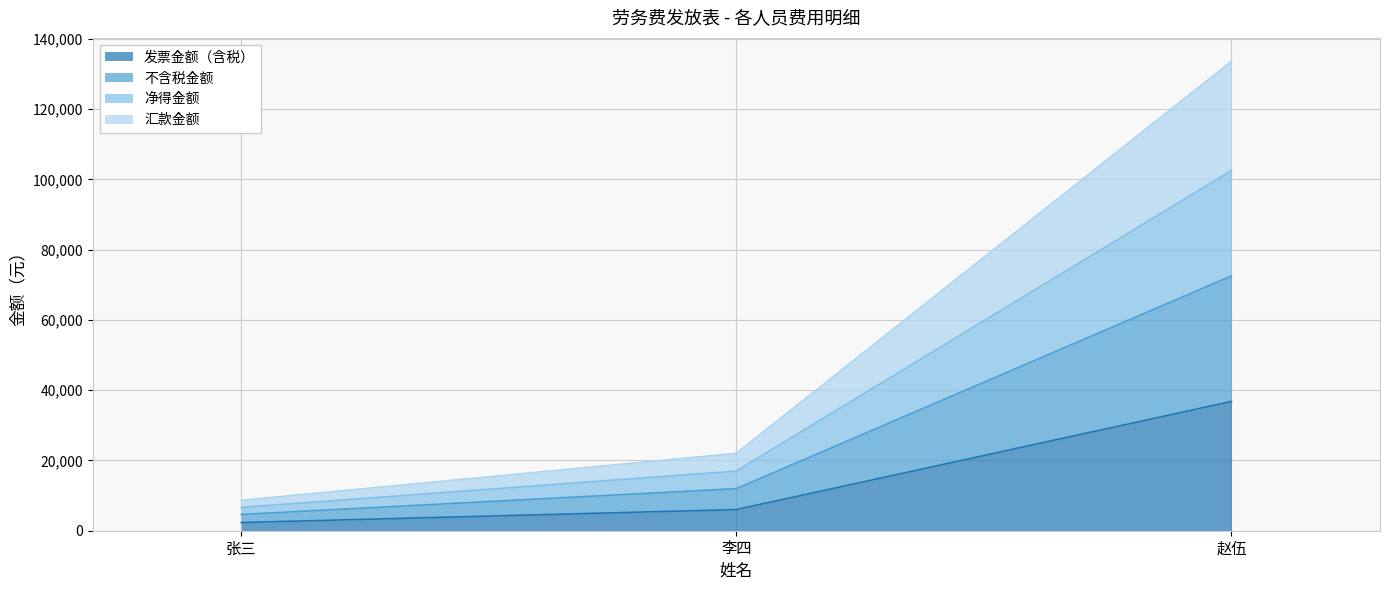

What value does the 发票金额（含税） series have at 赵伍?

36785.7